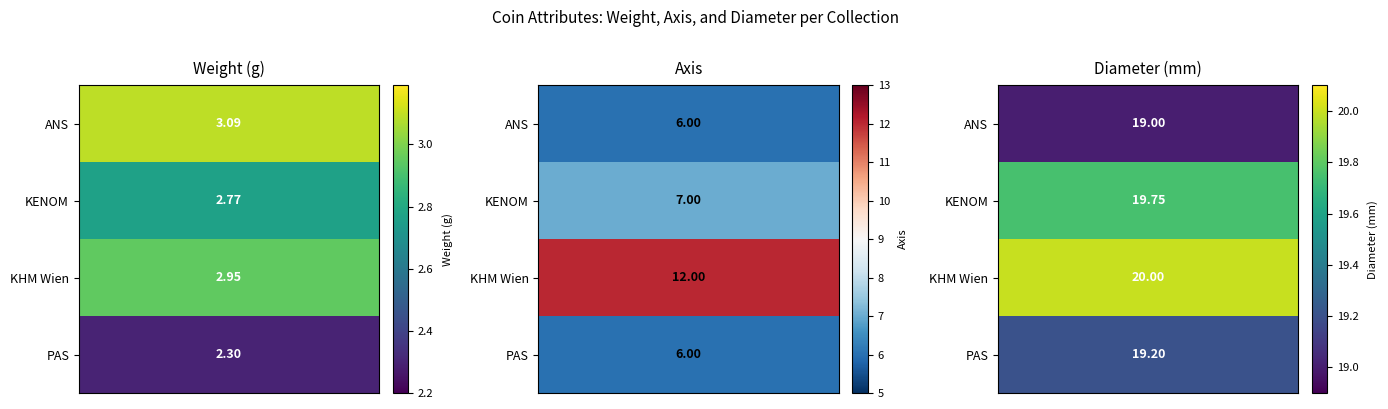

Count the number of data series in this chart.

4